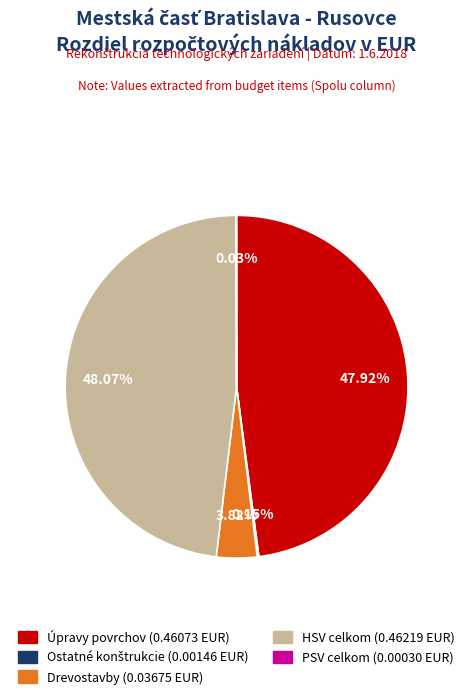

Does any single category account for the majority?

No